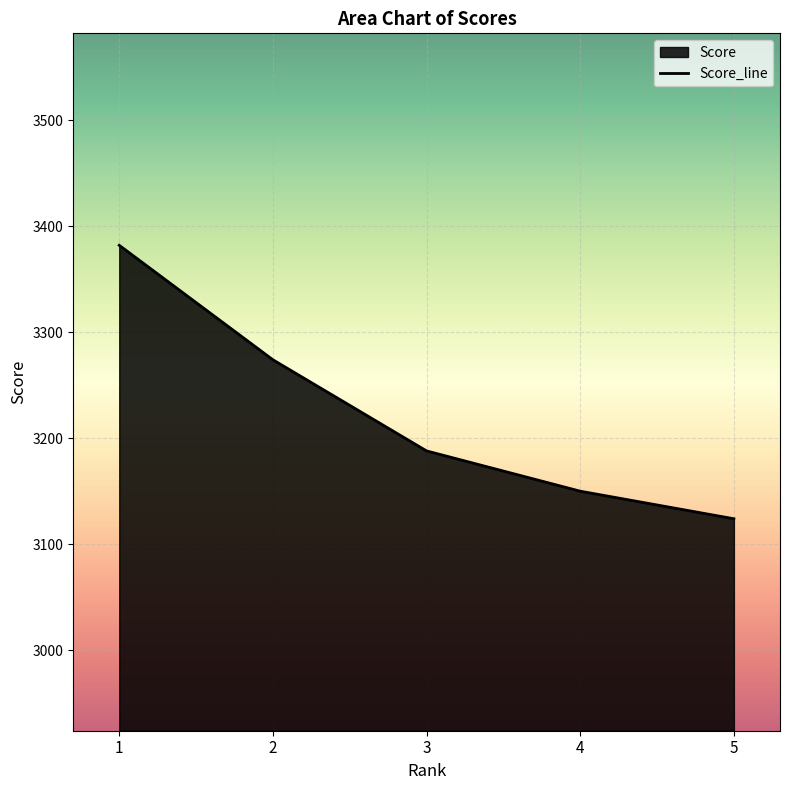

True or false: the data shows 5613 at 3.

False